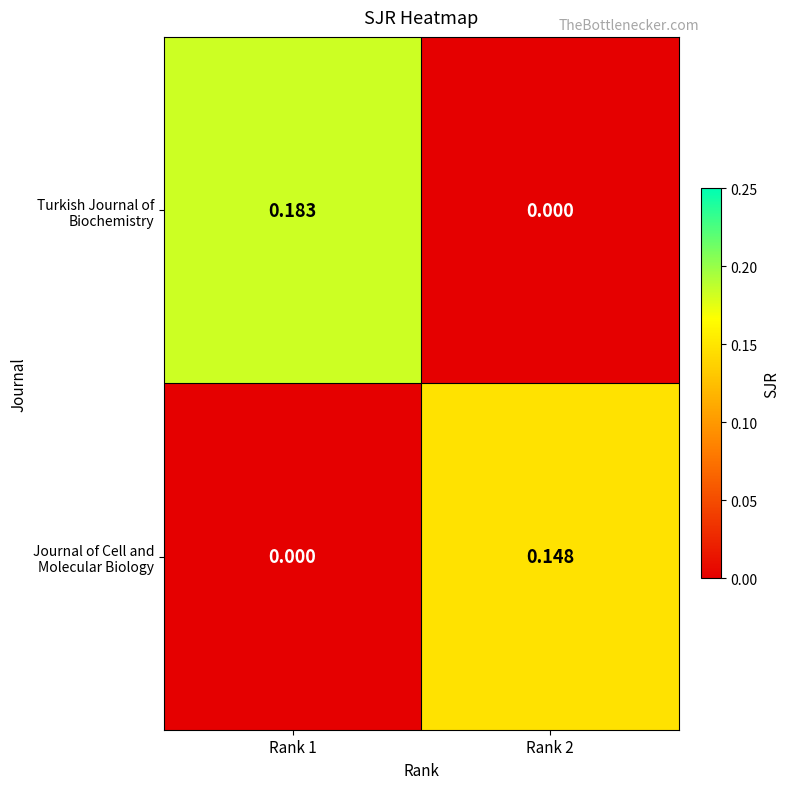

Count the number of categories in the chart.

2